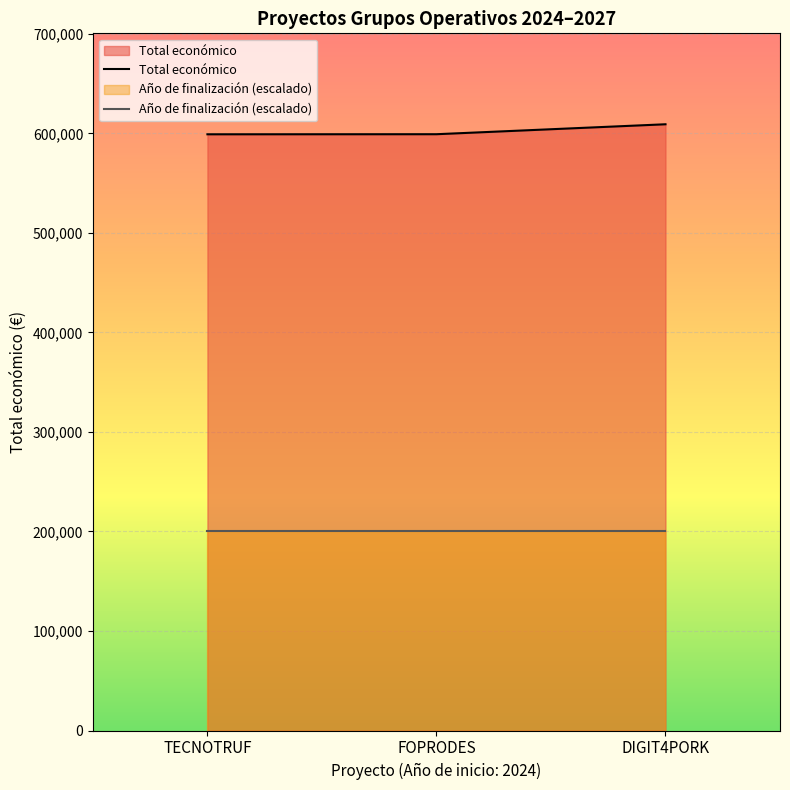

What is the sum of all values?

1807548